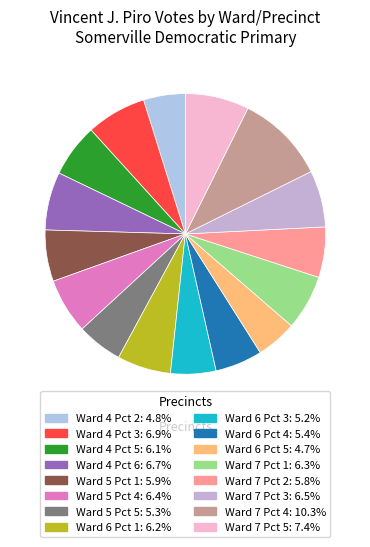

Is the sum of Ward 4 Pct 5 and Ward 4 Pct 6 greater than half?

No